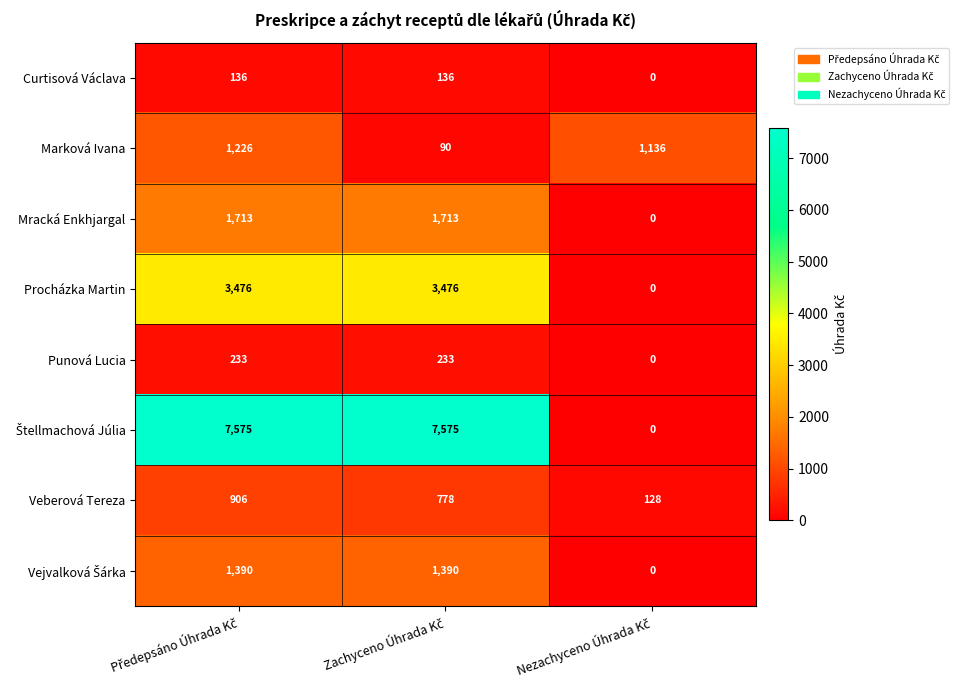

What is the maximum value shown in the chart?

7575